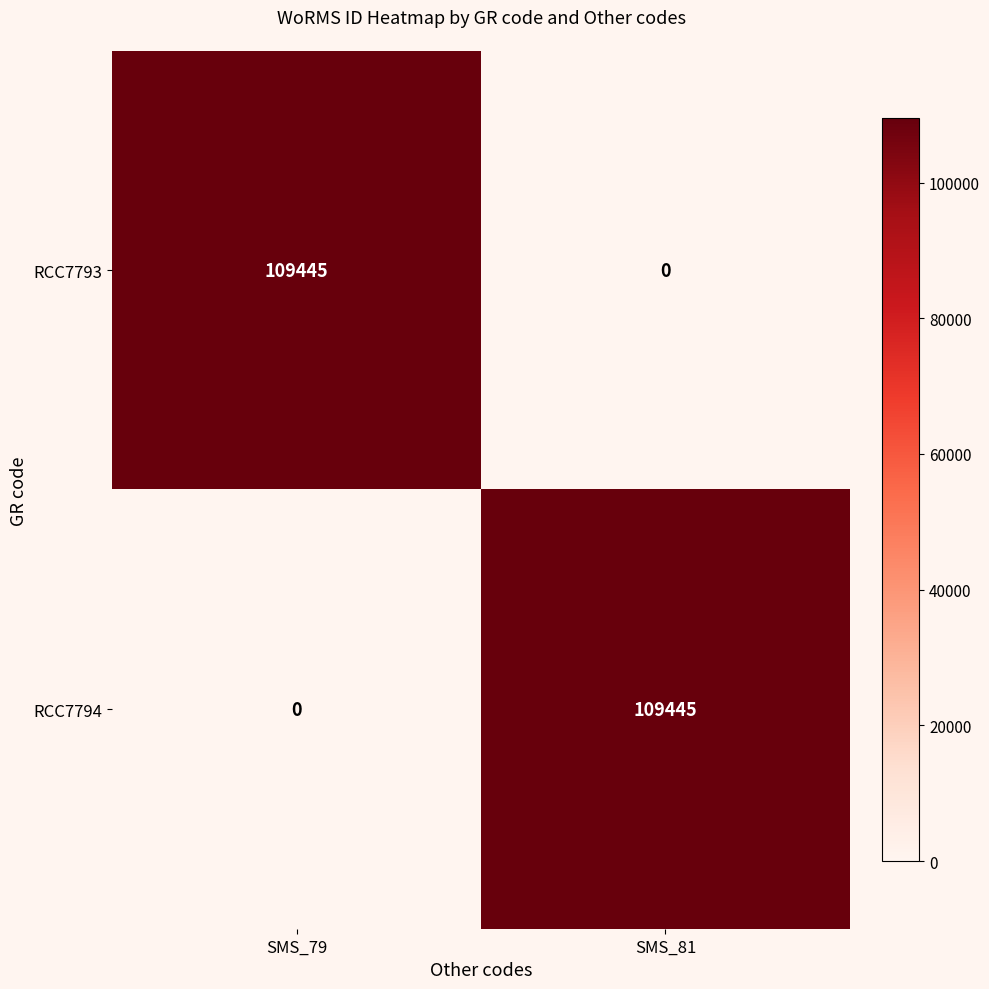

Count the number of categories in the chart.

2